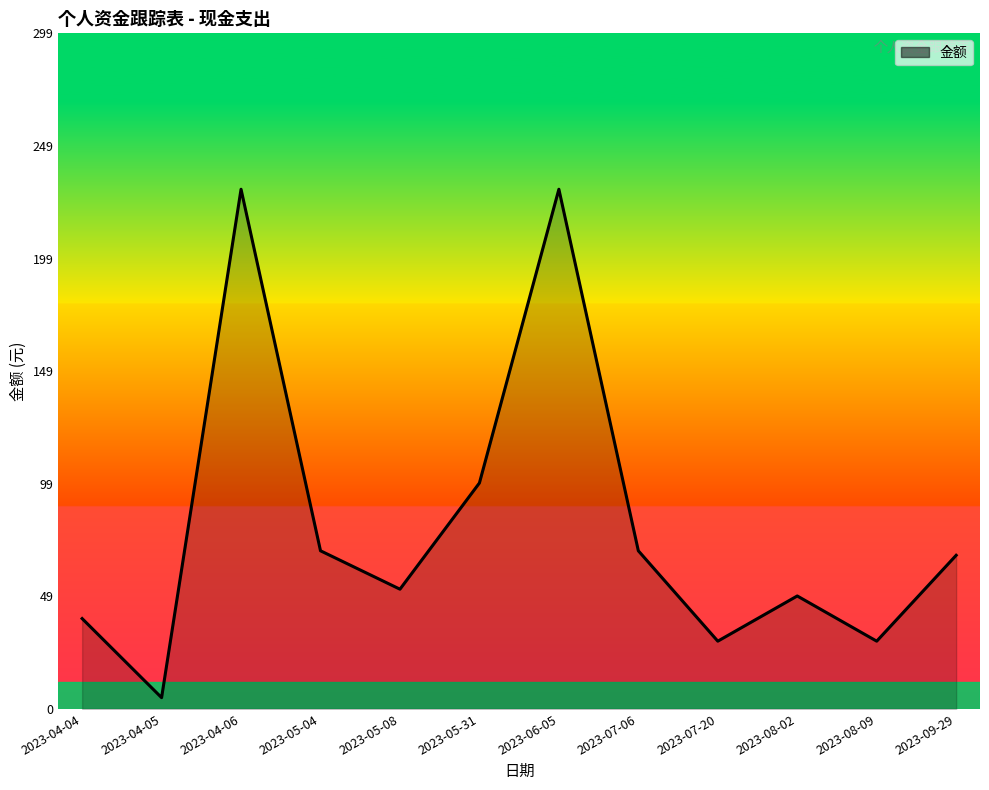

What is the ratio of the value at 2023-05-08 to the value at 2023-04-06?

0.2